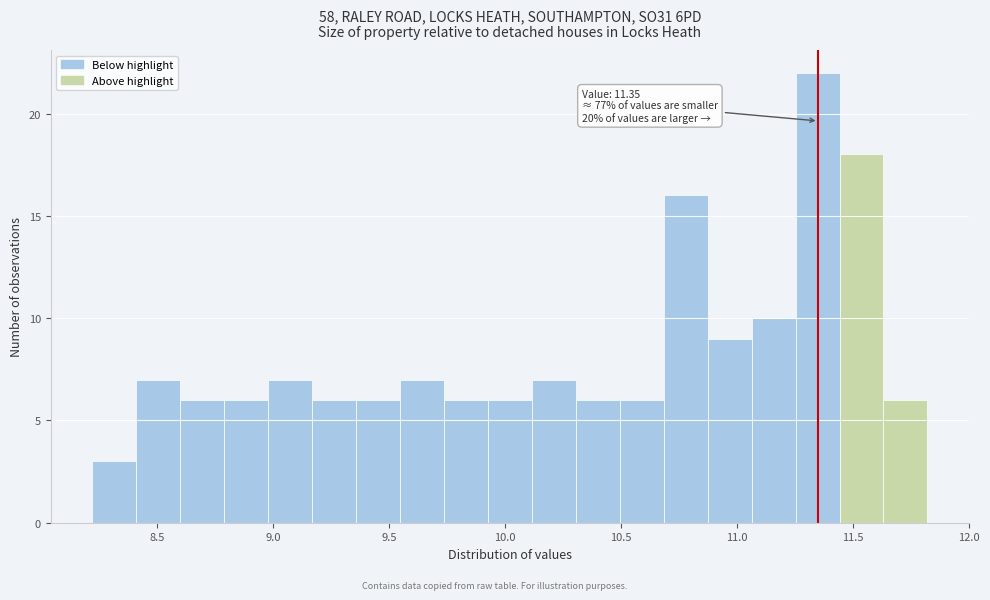

Read against the x-axis, roughly where is the centre of the tallest bar?

11.35